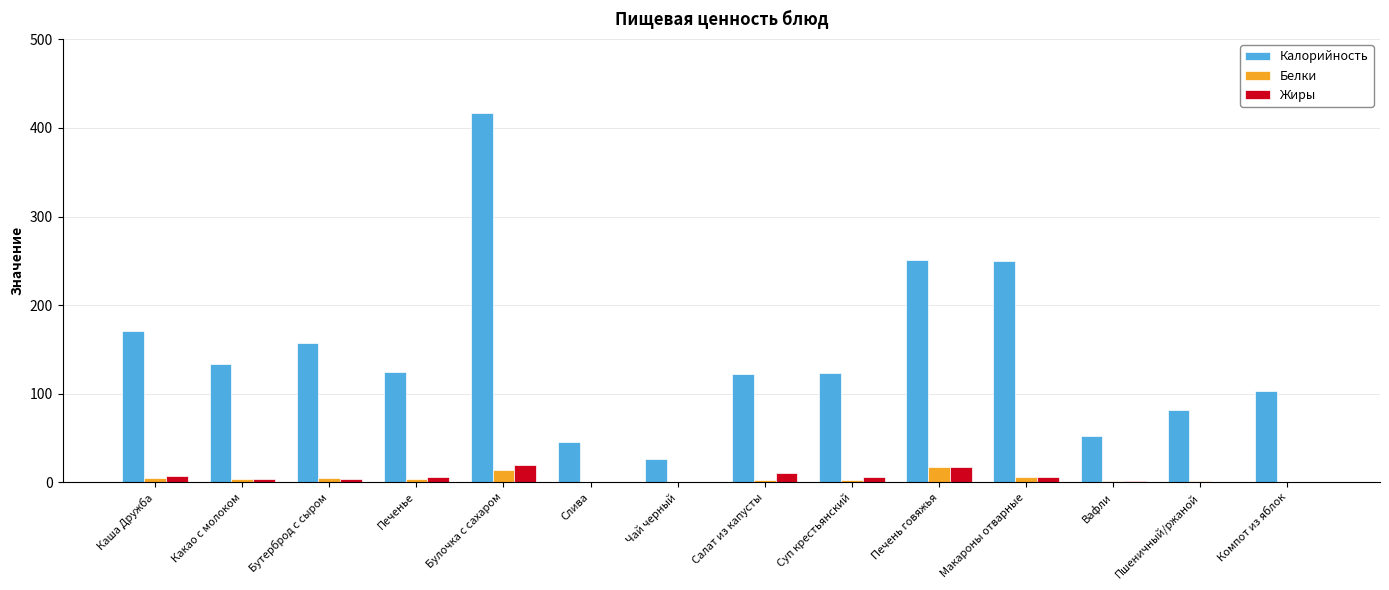

The Калорийность series shows 172.2 at Печень говяжья. True or false?

False